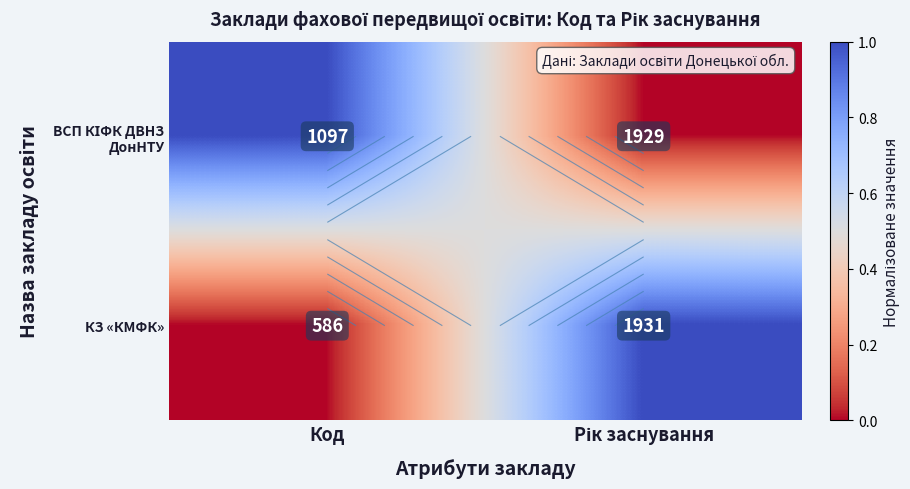

What is the difference between the КЗ «КМФК» values at Рік заснування and Код?

1